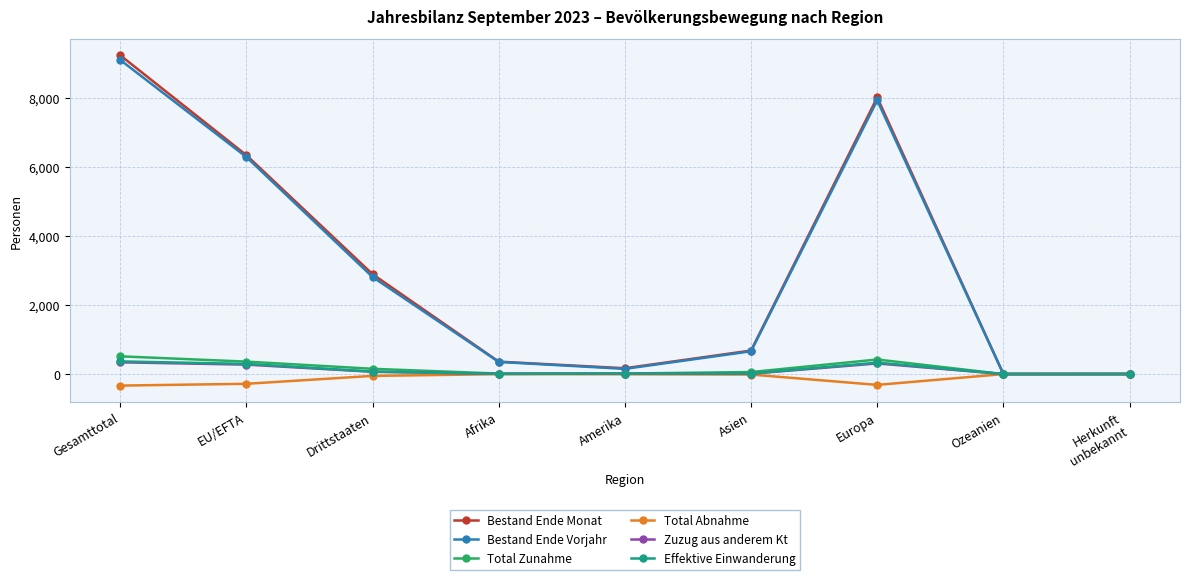

What is the difference between the highest and lowest values at EU/EFTA?

6614